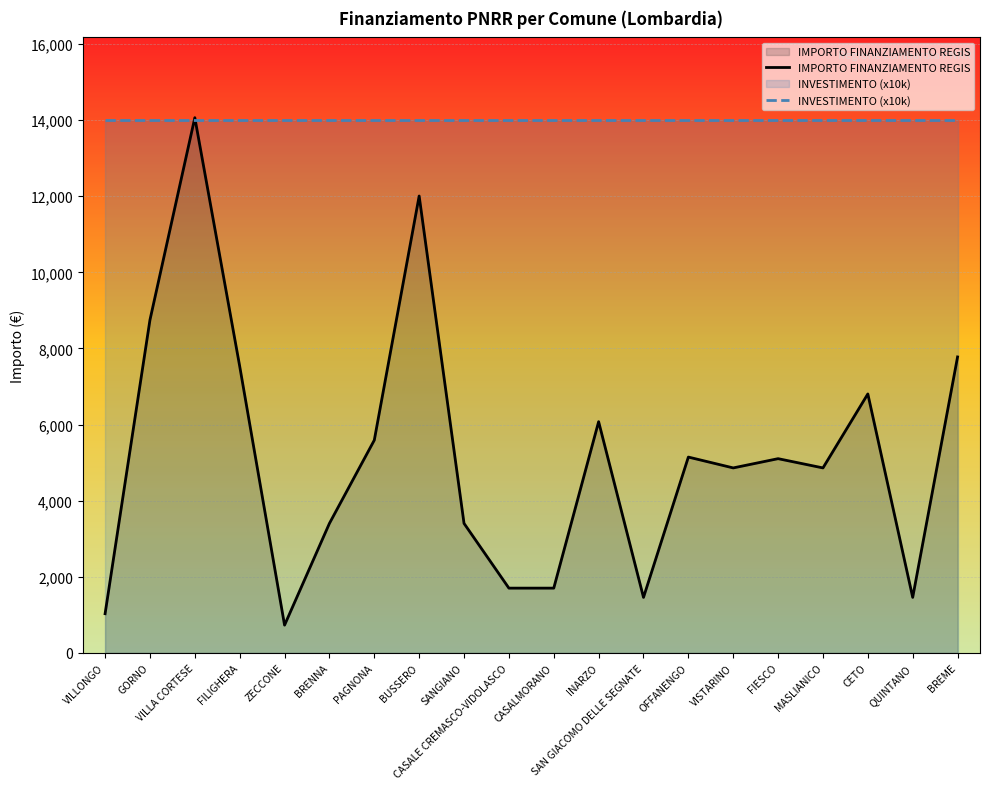

Between which two adjacent categories do IMPORTO FINANZIAMENTO REGIS and INVESTIMENTO (x10k) first intersect?

GORNO and VILLA CORTESE